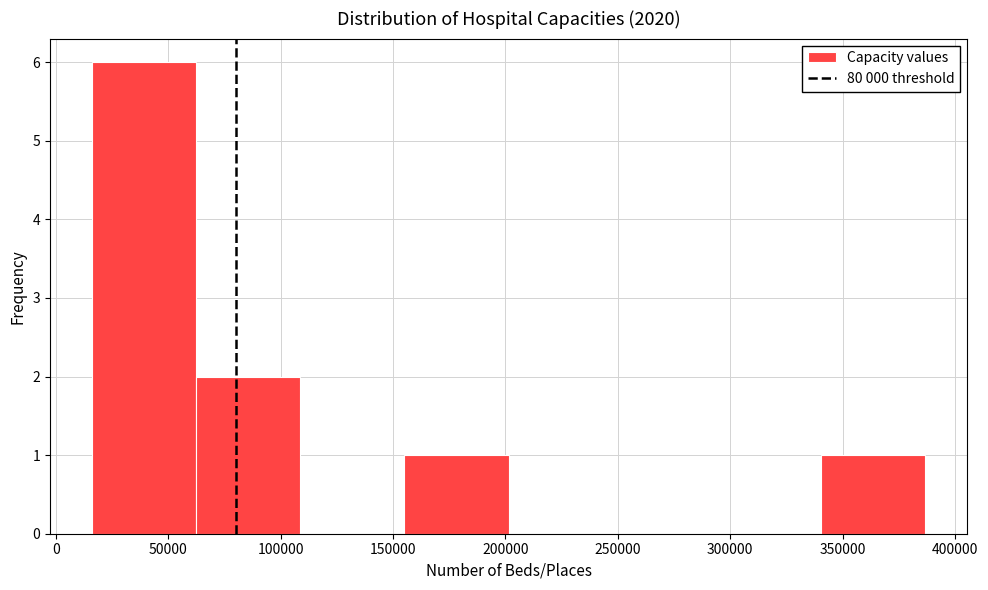

What is the height of the bar covering 15000 to 60000 on the x-axis? Neither the bar edges nor the heights are printed on the chart, so give them approximately, as read against the axes.

6